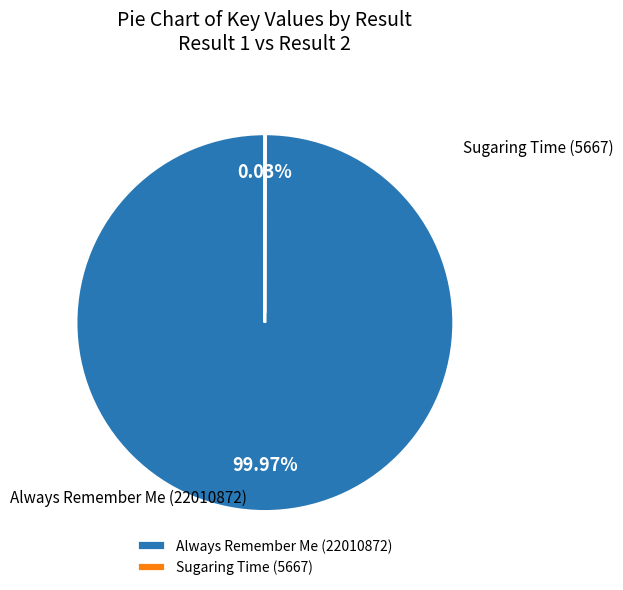

Rank the categories by value from lowest to highest.

Sugaring Time (5667), Always Remember Me (22010872)